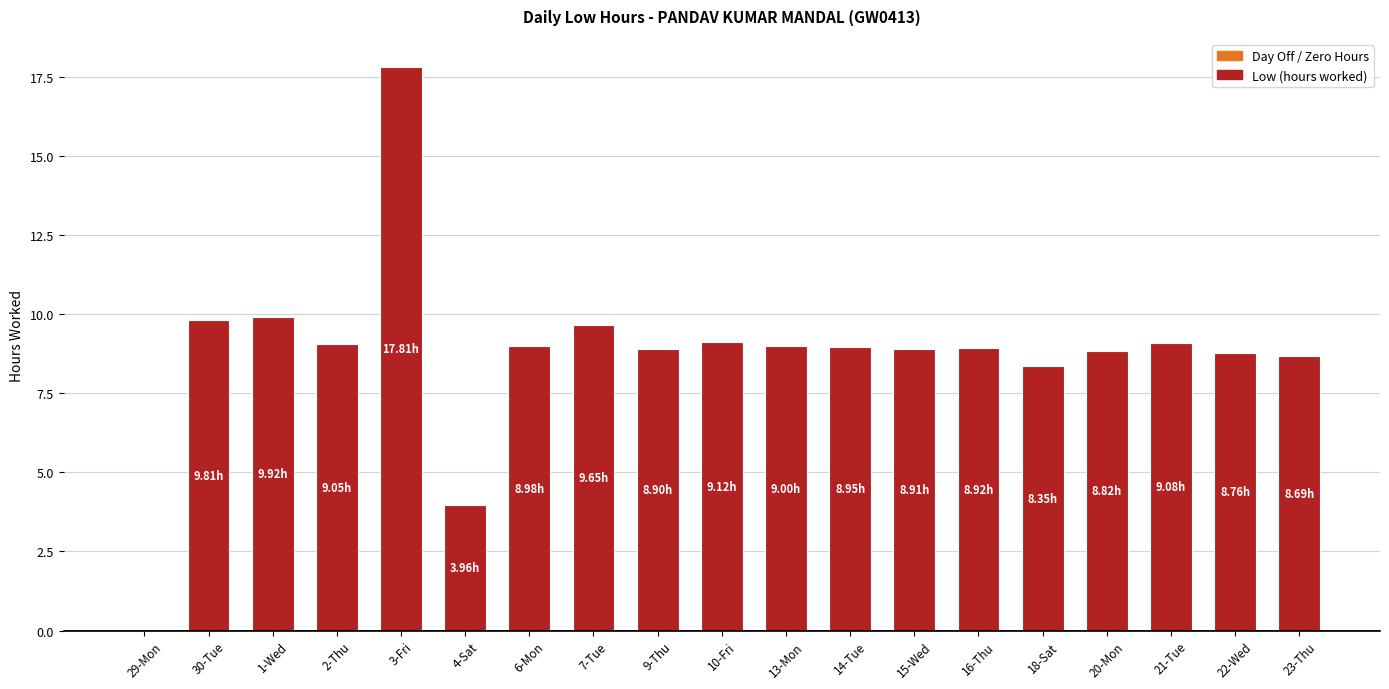

Between 4-Sat and 21-Tue, which is larger?

21-Tue